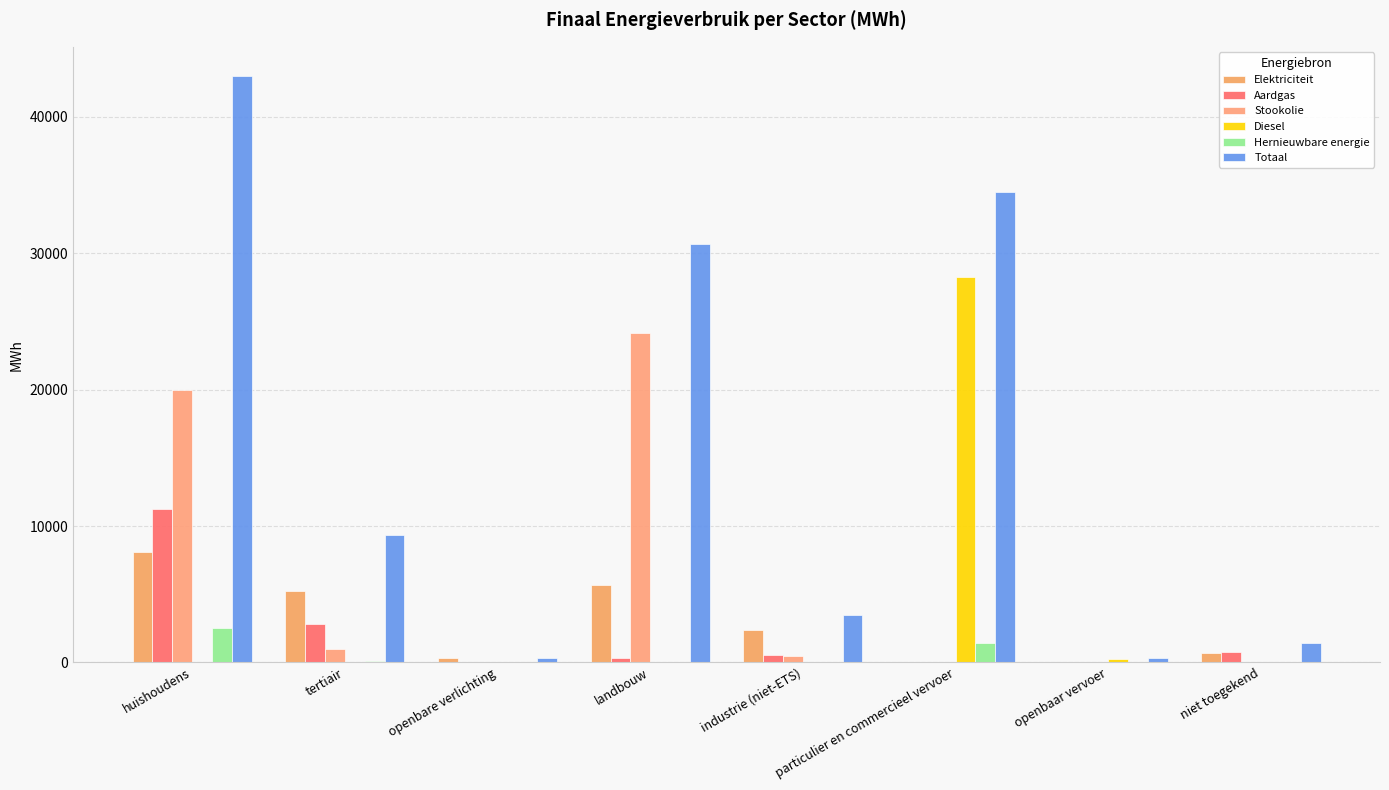

The Hernieuwbare energie series shows 4416.2 at huishoudens. True or false?

False